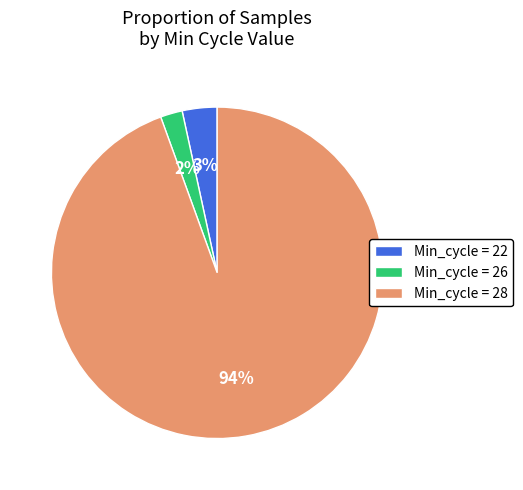

To the nearest percent, what percentage of the pie is Min_cycle = 22?

3%